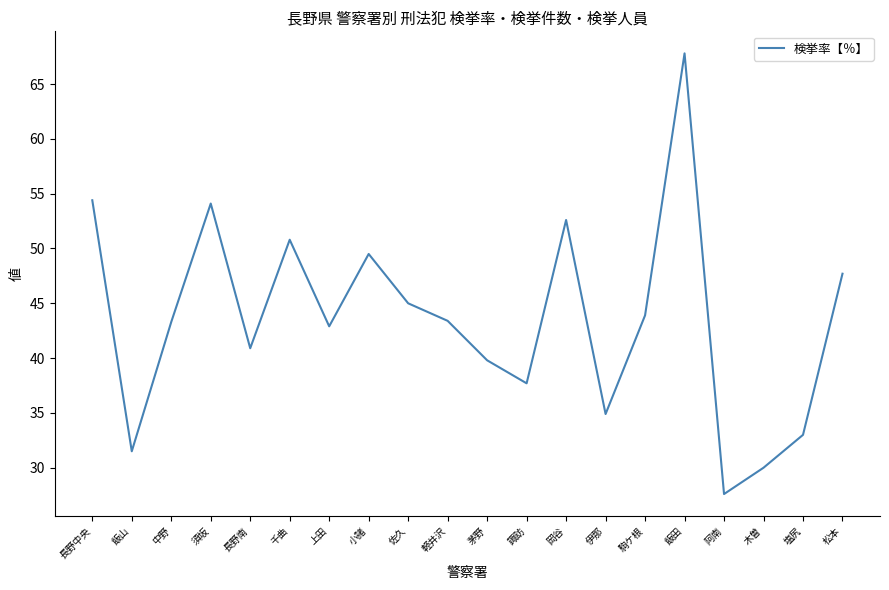

What value does the data have at 飯山?

31.5